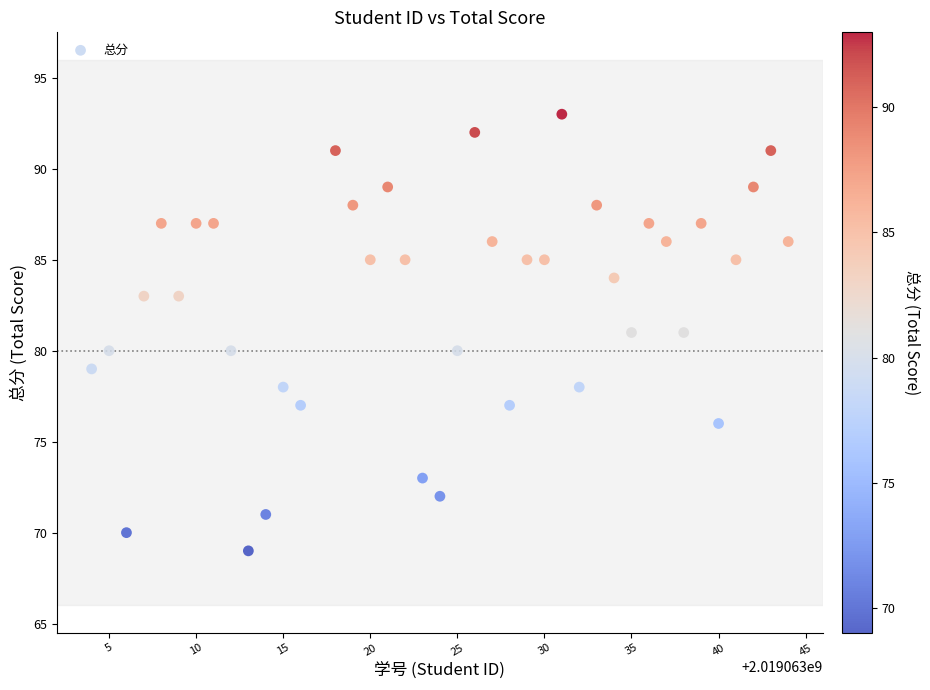

What is the range of Y values (max minus min)?

24